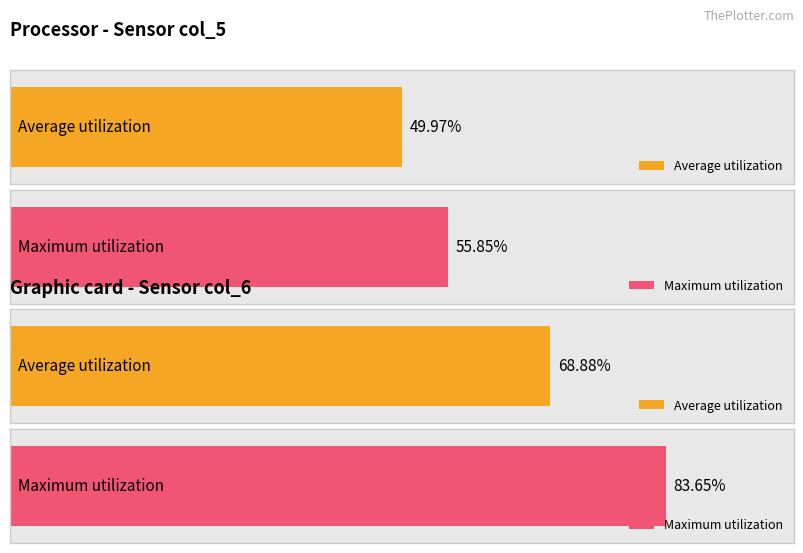

Which series has the largest total across all categories?

Maximum utilization